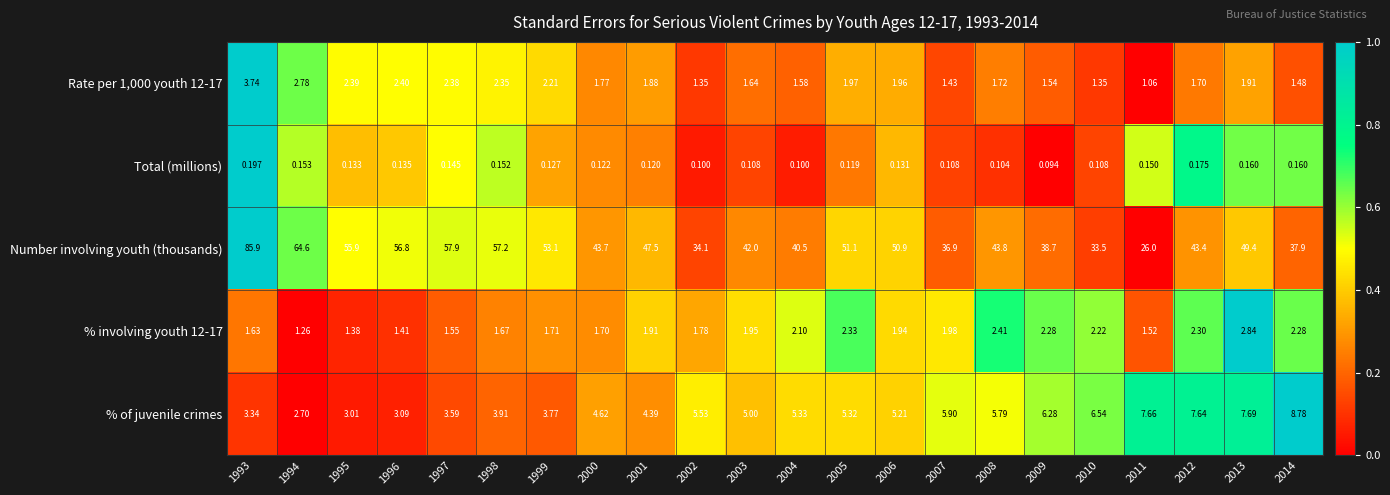

What is the difference between the highest and lowest values at 1993?

85.7